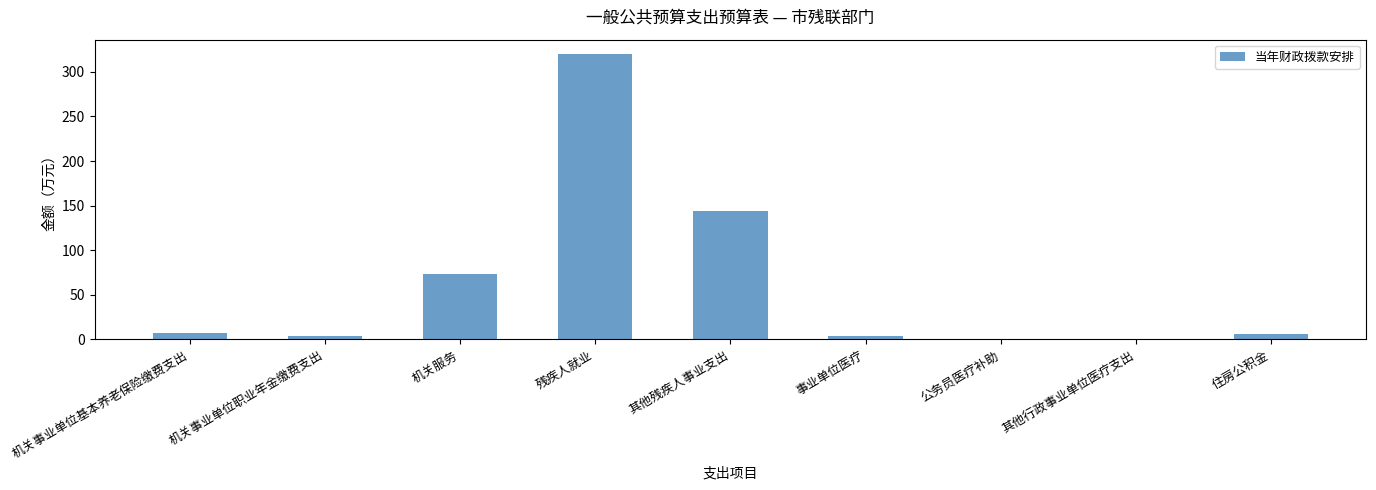

Which has a higher value, 公务员医疗补助 or 其他残疾人事业支出?

其他残疾人事业支出